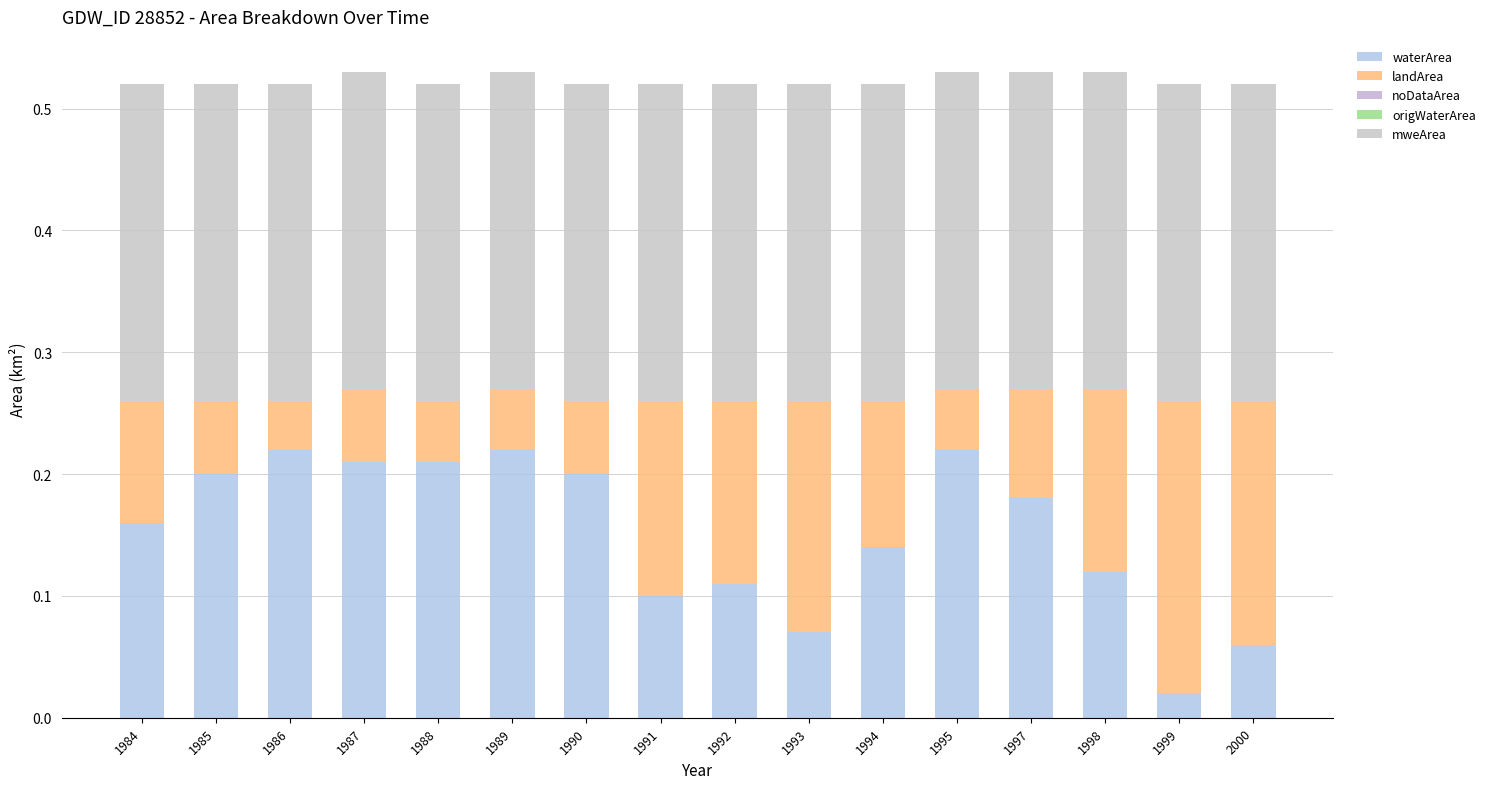

How many data points does each series have?

16